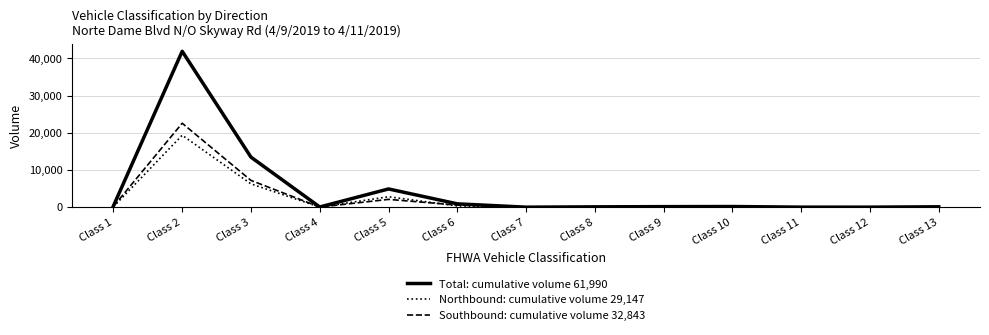

What is the total value across all series at Class 10?

340